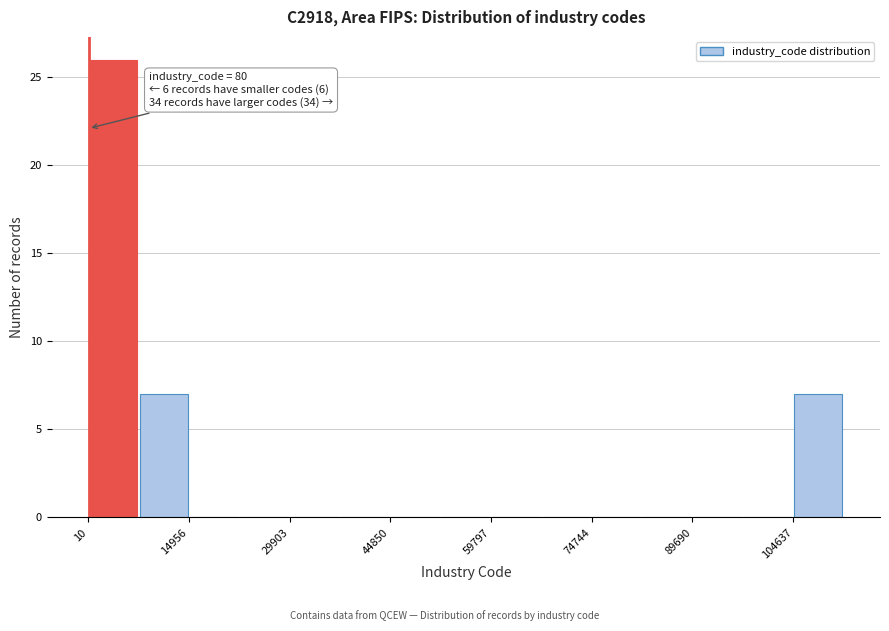

Read against the x-axis, roughly where is the centre of the tallest bar?

4000